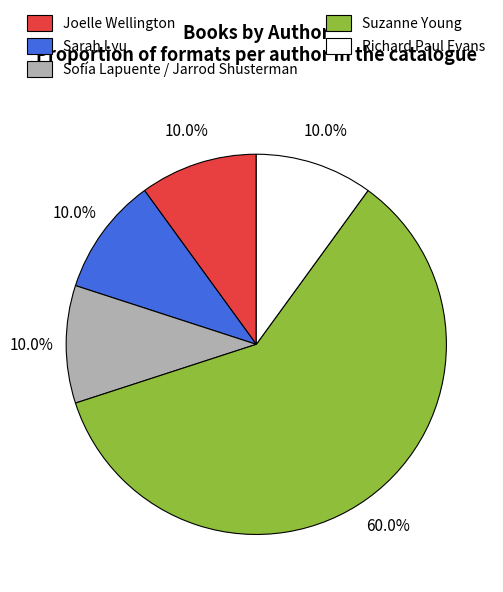

Which category accounts for the majority?

Suzanne Young